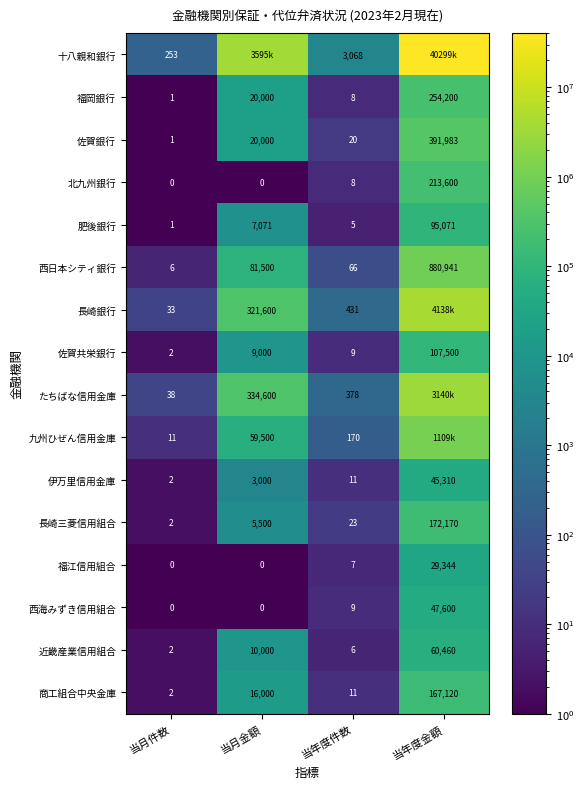

What is the difference between the highest and lowest values at 当月件数?

253